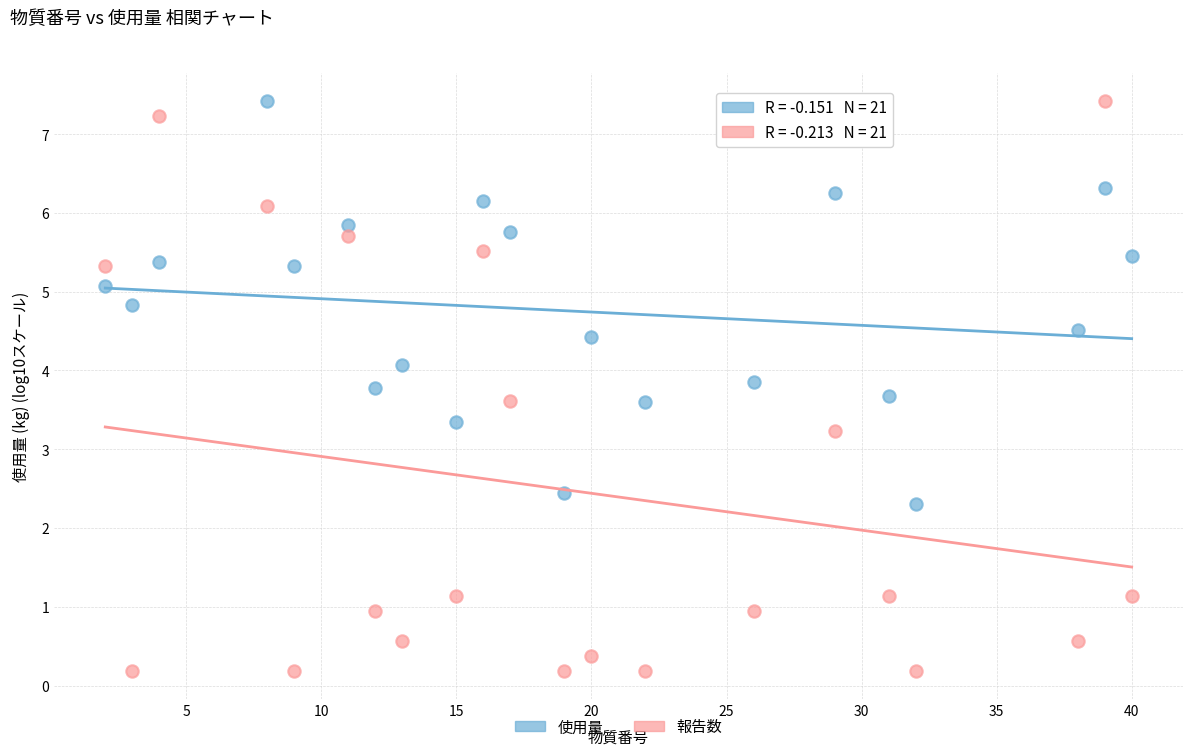

Across all data points, what is the range of Y values (max minus min)?

7.2